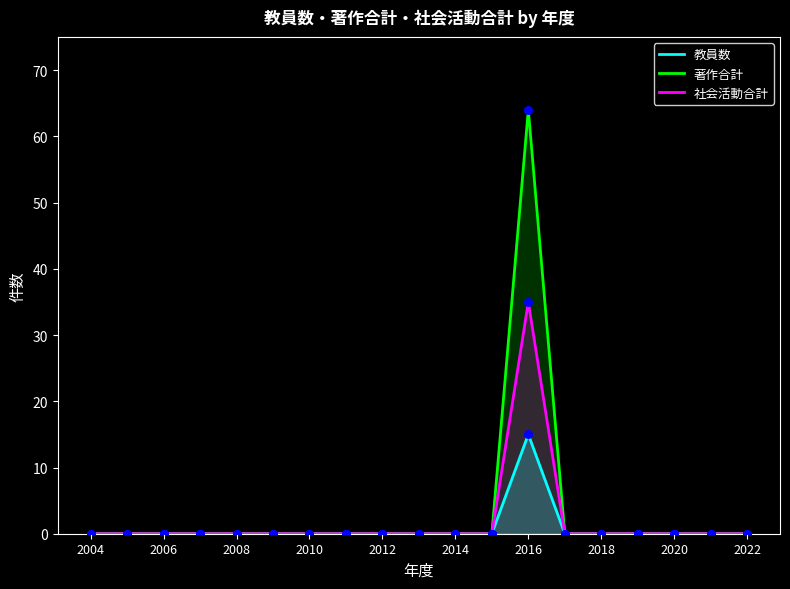

At how many categories does at least one series exceed 49?

1